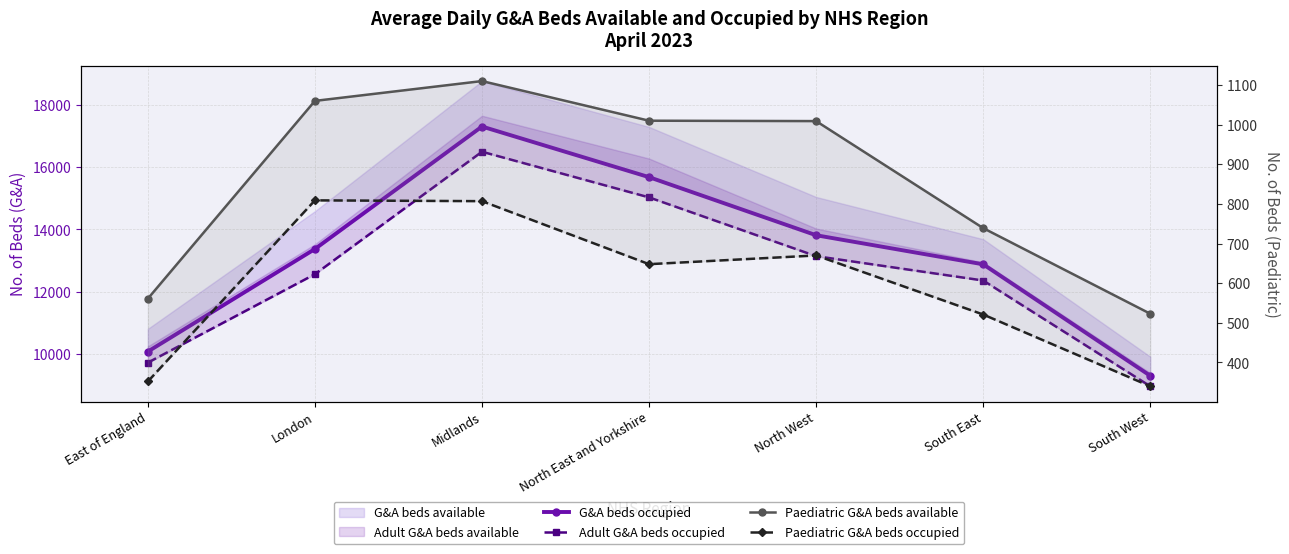

What is the average value of the Adult G&A beds occupied series?

12614